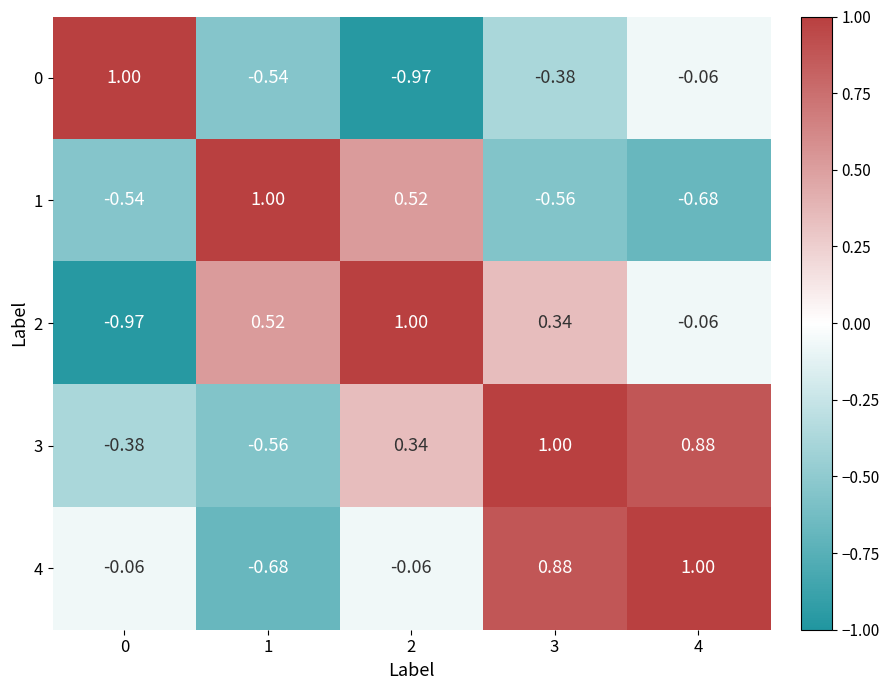

Is the value of 0 at 3 greater than the value of 4 at 1?

Yes